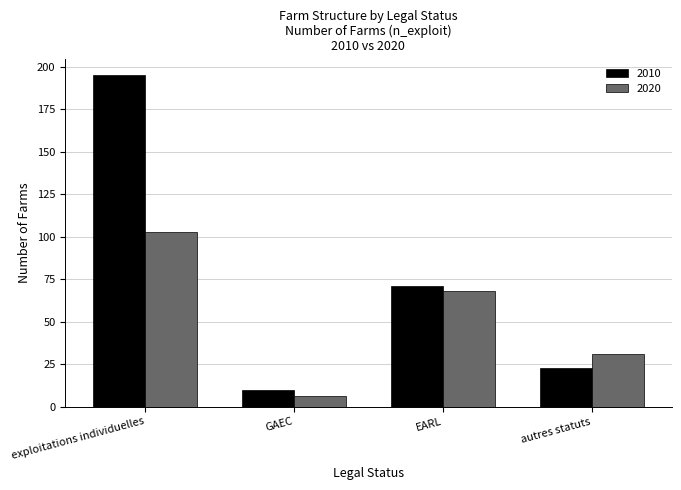

What is the minimum value for 2020?

6